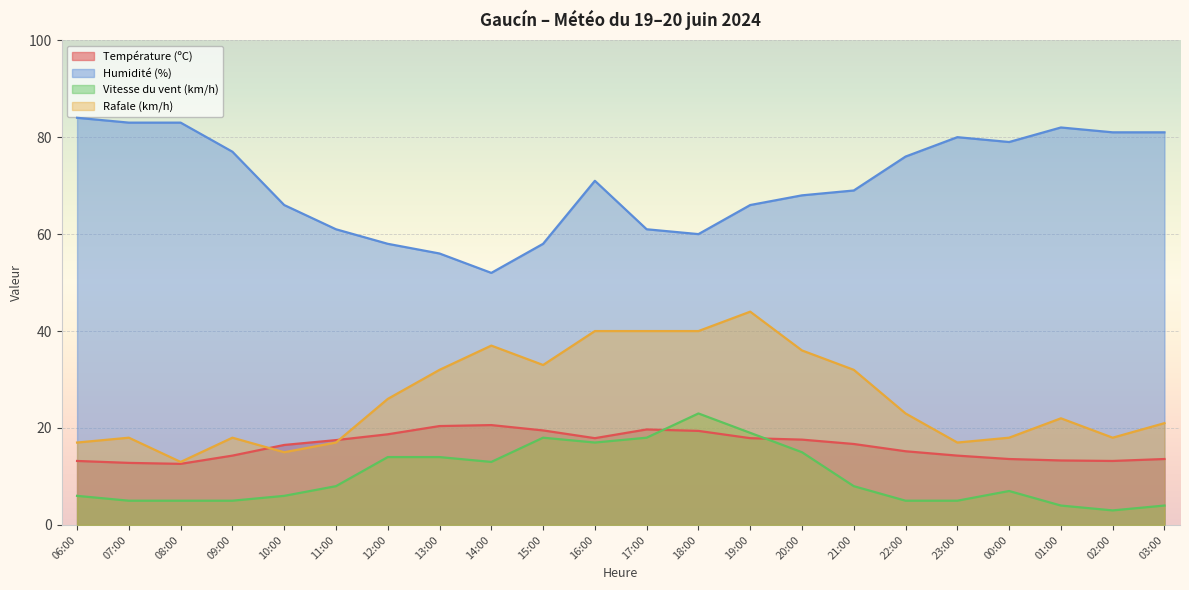

How many lines are shown in the chart?

4